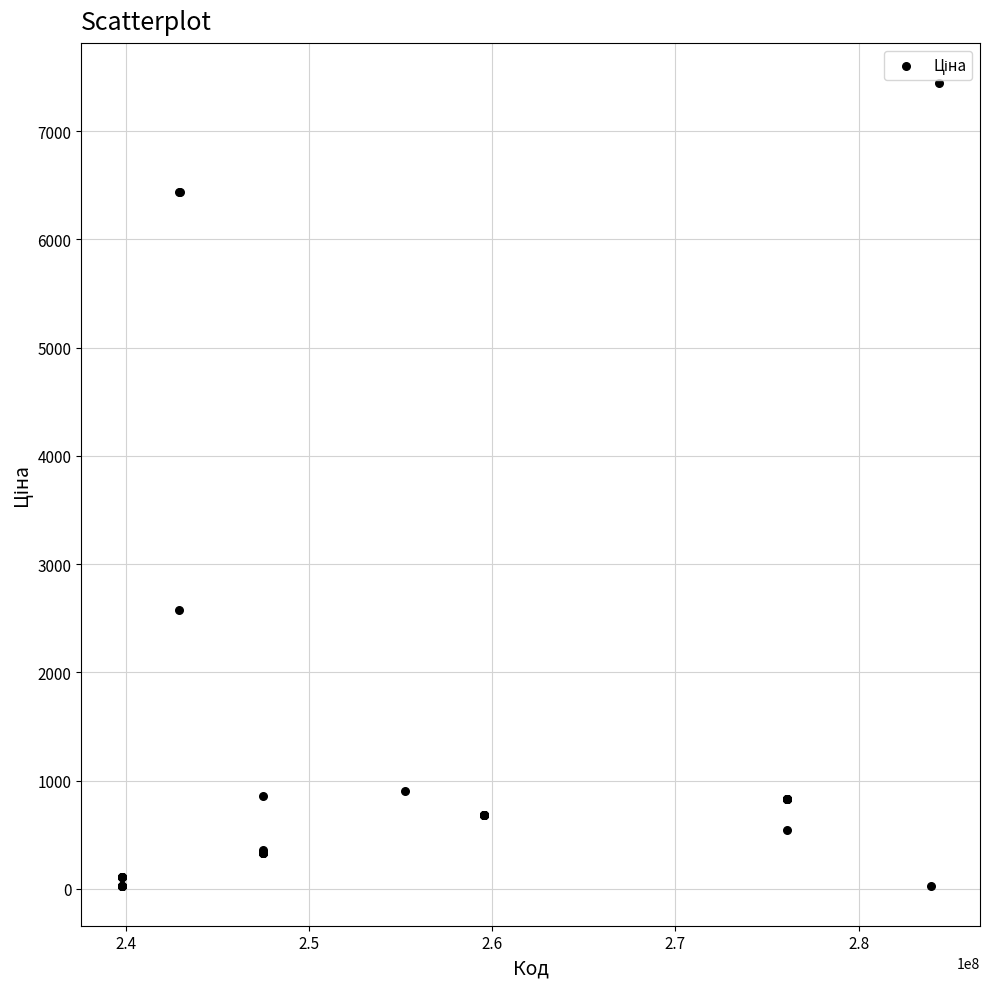

What Y value in the scatter plot is closest to 3737?

2575.0